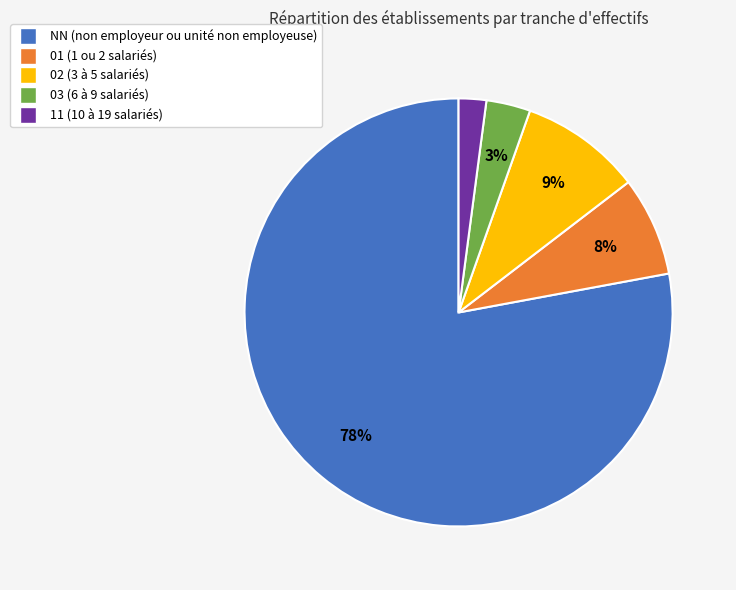

To the nearest percent, what is the average slice percentage?

20%